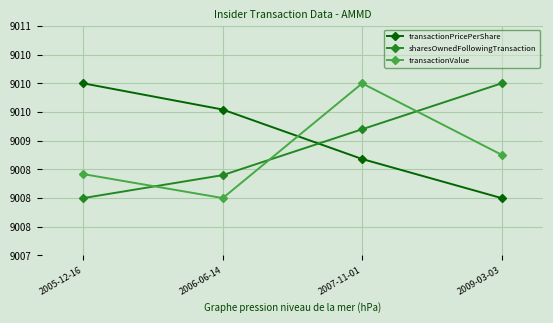

True or false: sharesOwnedFollowingTransaction has more than 1 points higher than both neighbors.

False